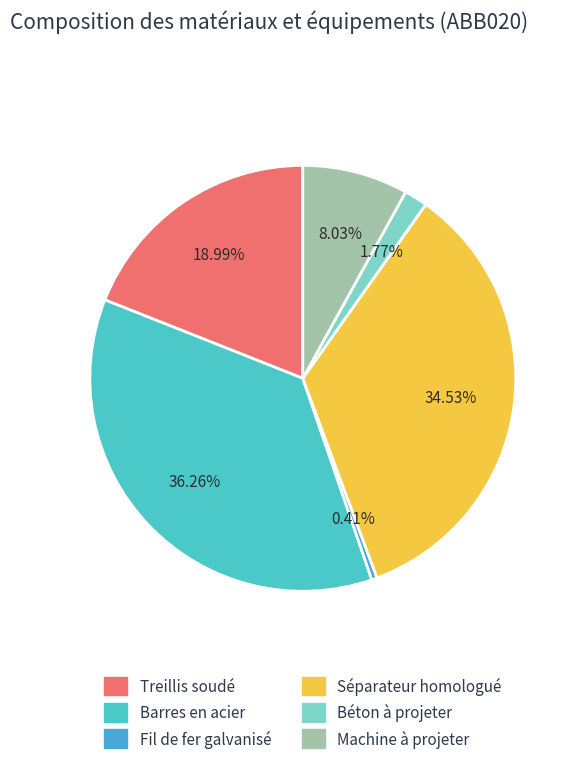

The Fil de fer galvanisé slice represents 1% of the pie. True or false?

False